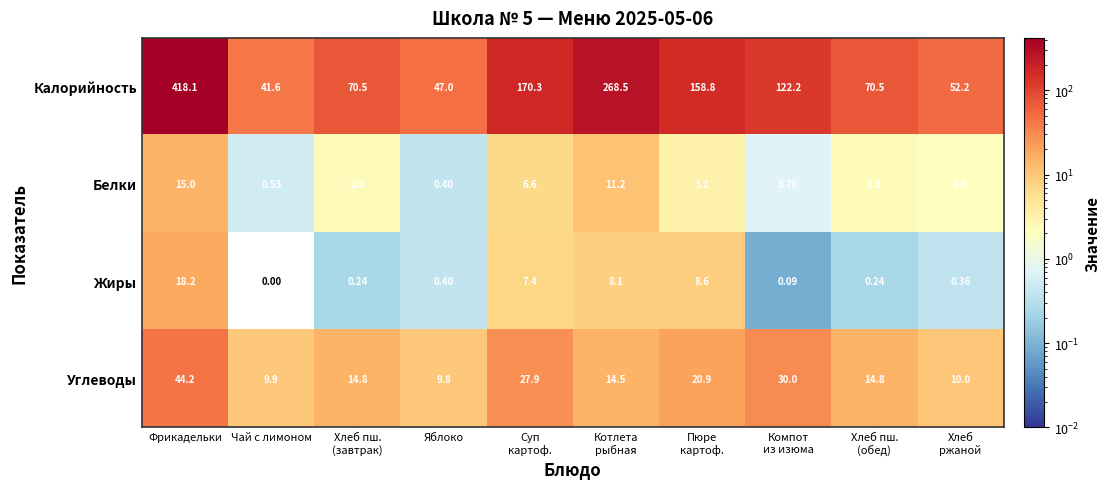

Where does the Калорийность series first go above 122?

Фрикадельки